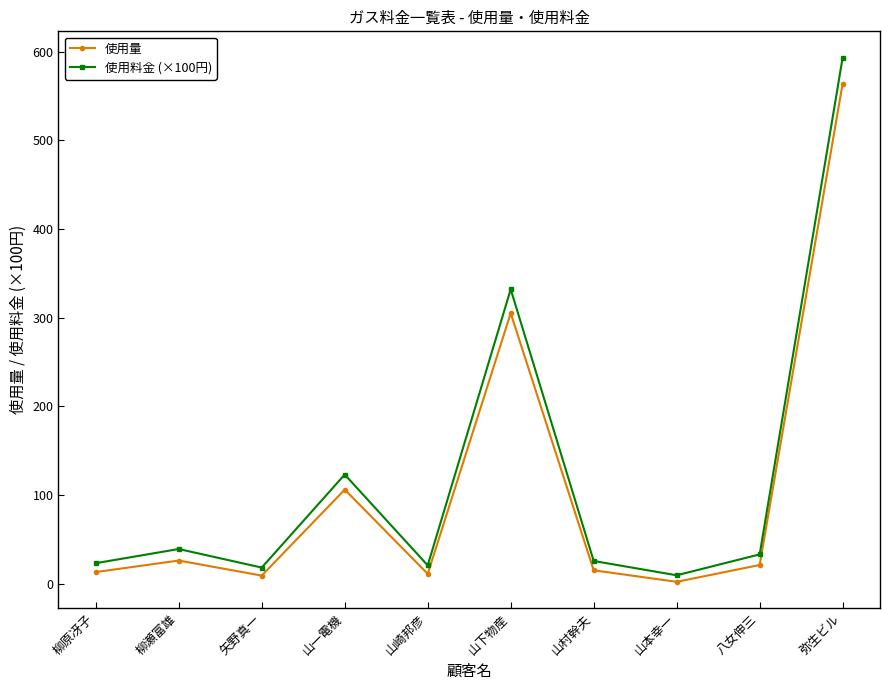

Does the chart have visible grid lines?

No